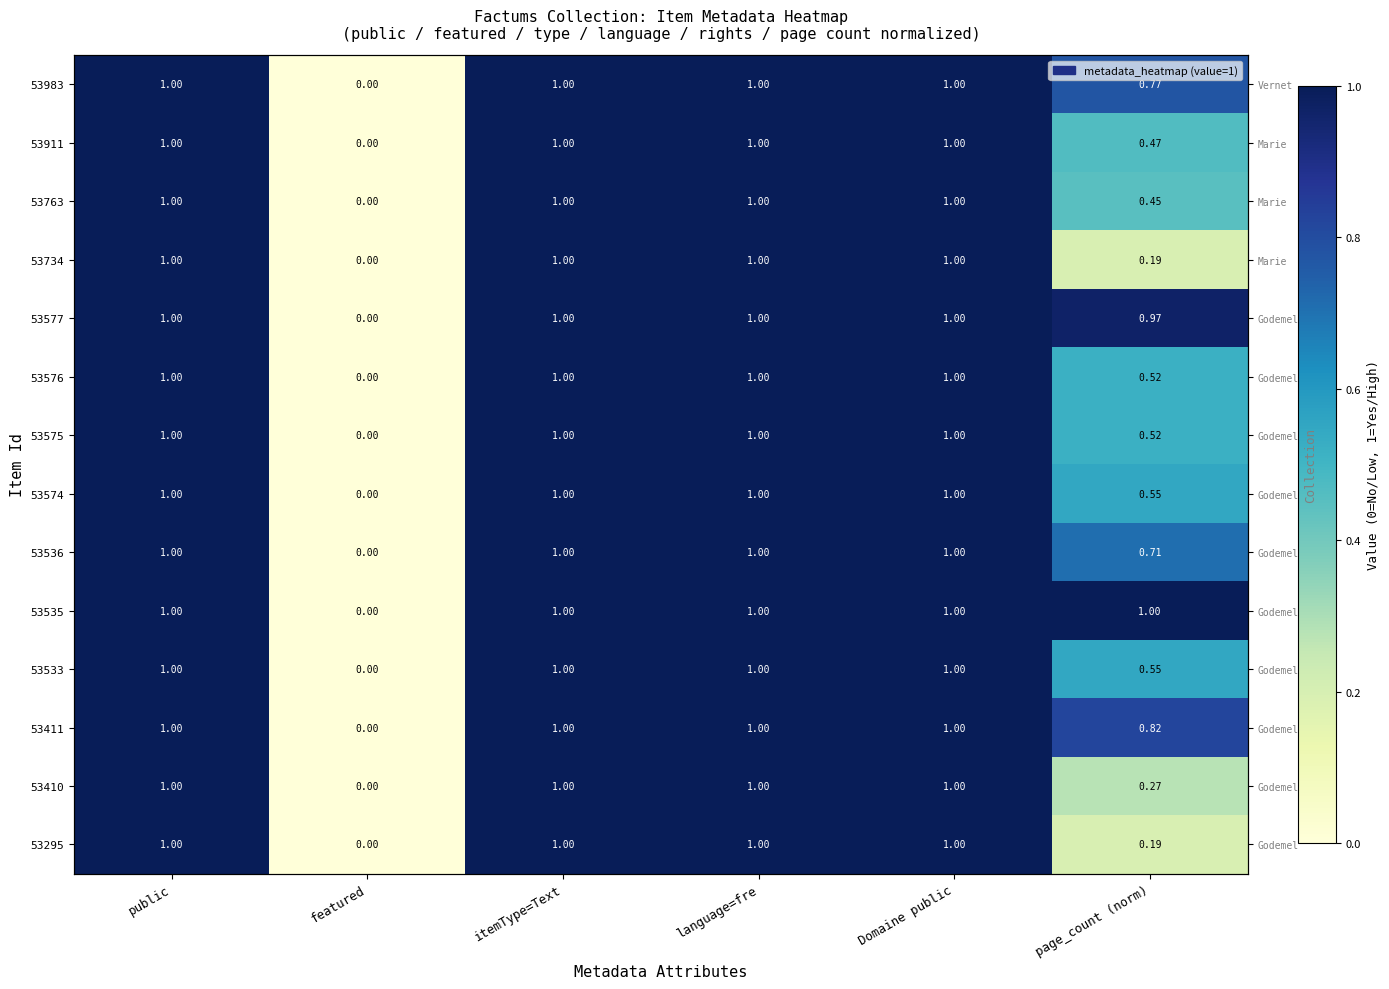

Which has a higher value, Domaine public or featured?

Domaine public